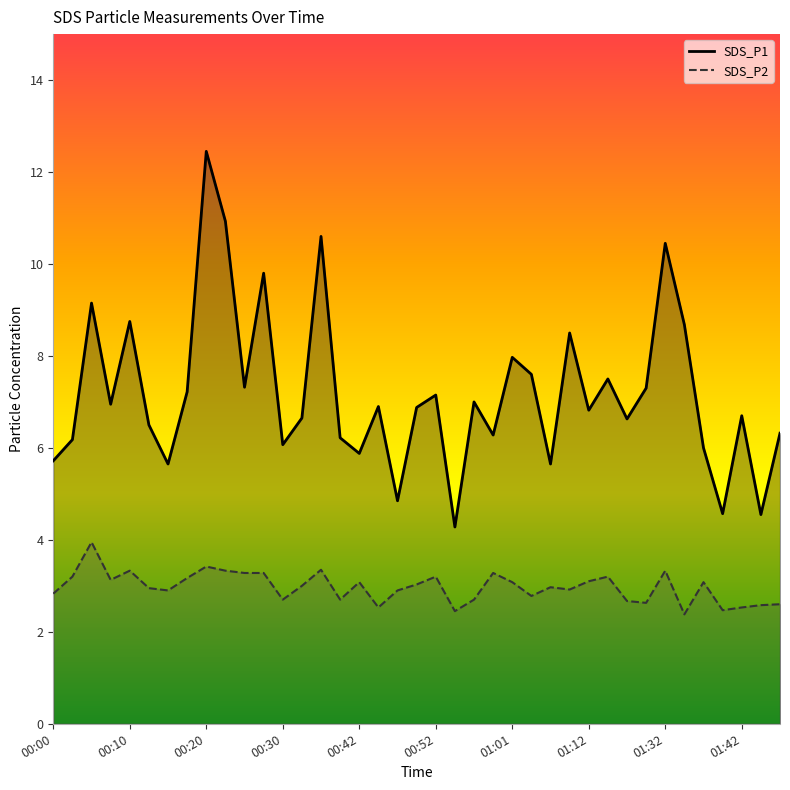

What position from the left is 00:30?

4